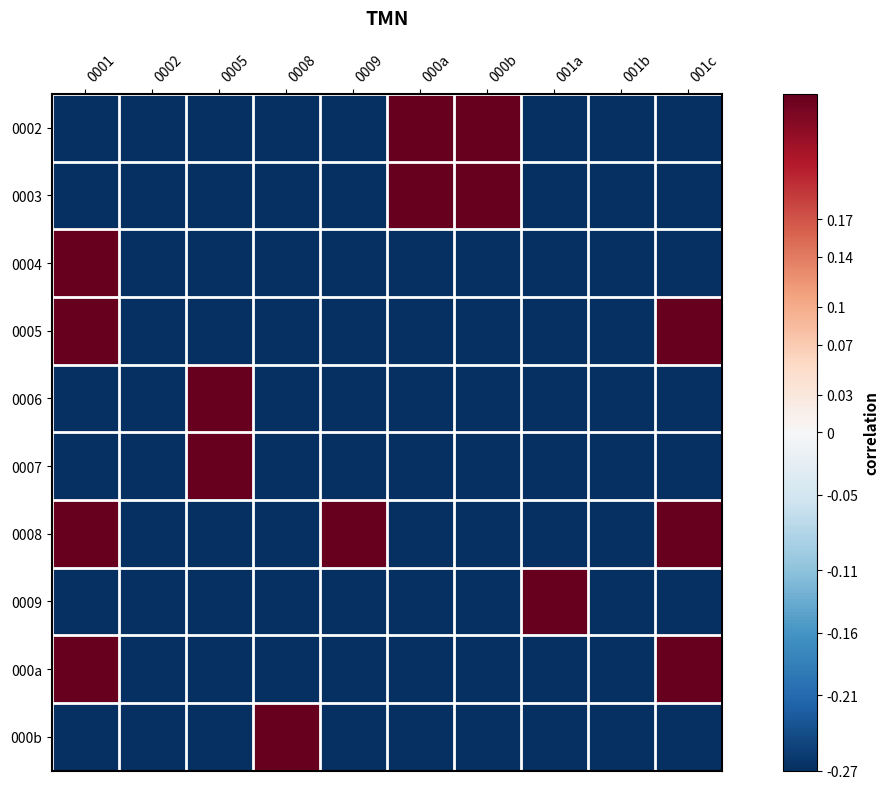

Rank the series by their maximum value, from lowest to highest.

0002, 0003, 0004, 0005, 0006, 0007, 0008, 0009, 000a, 000b